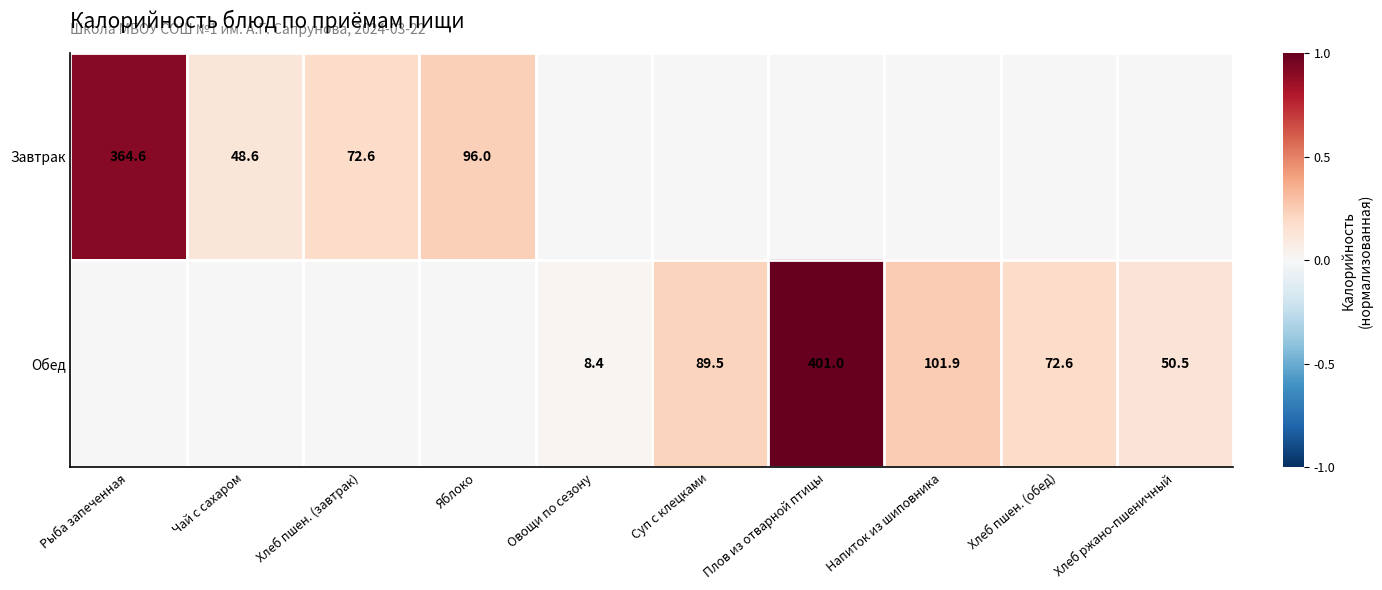

Is it true that Обед equals 47.6 at Хлеб пшен. (обед)?

False